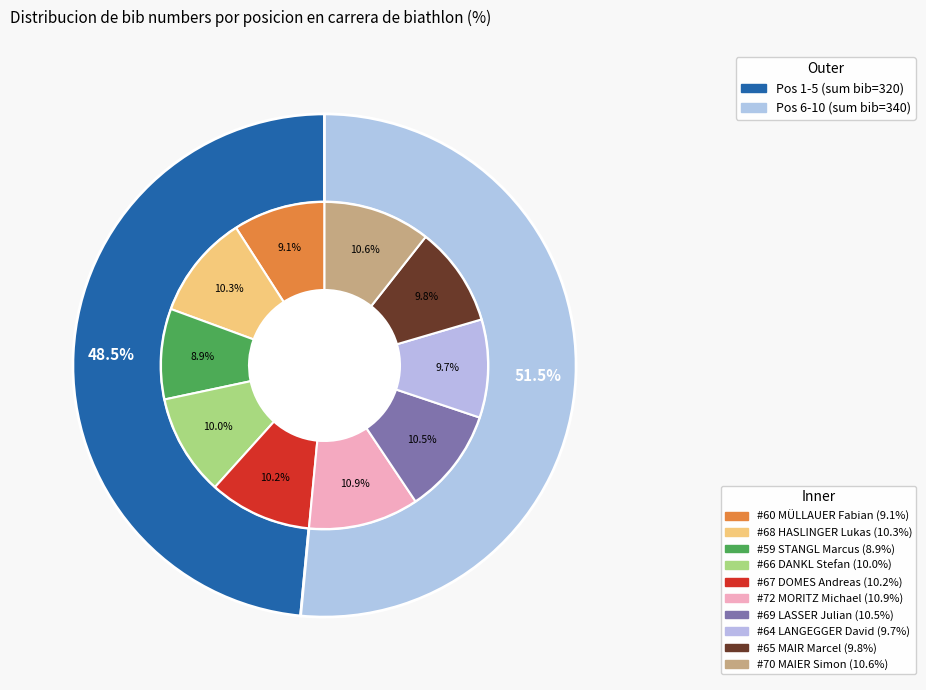

Which slice is the smallest?

3